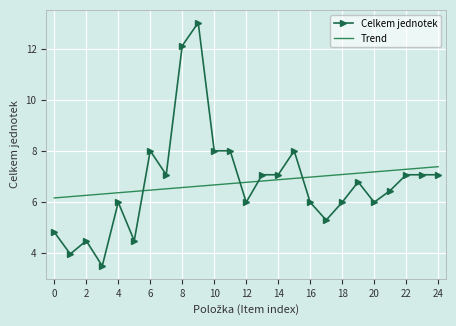

List the series in order of their peak value, highest first.

Celkem jednotek, Trend